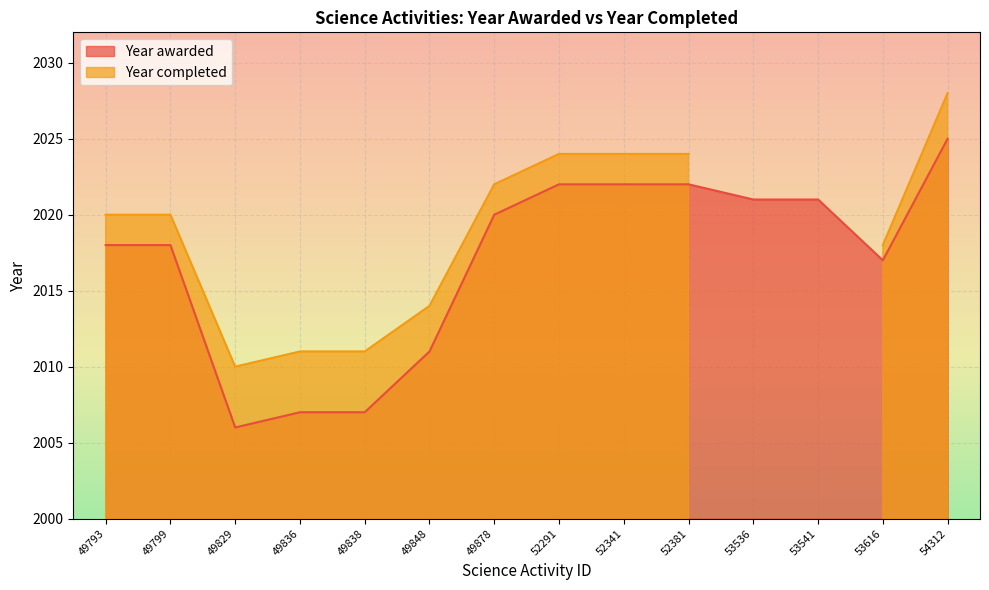

The value at 49878 is 2020. True or false?

True